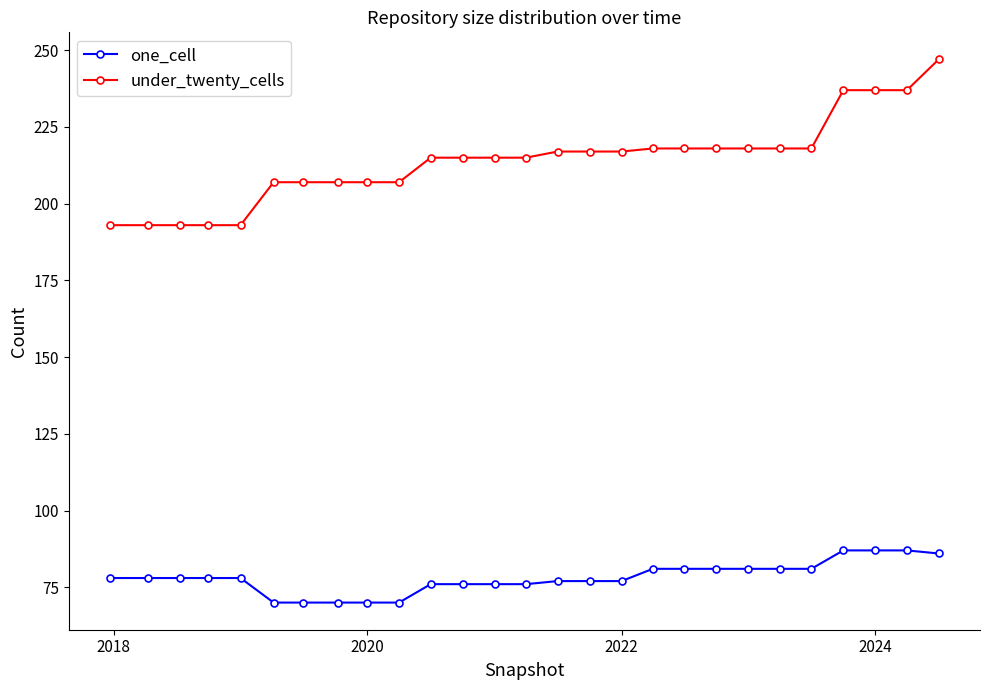

What is the greatest value displayed?

247